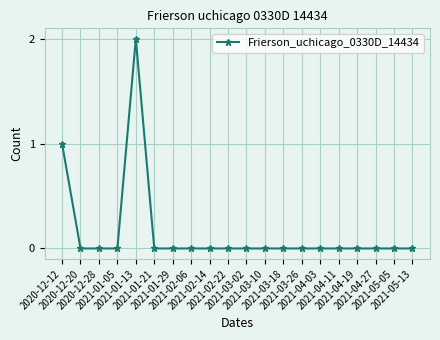

Is this an area chart (filled region under the line)?

No